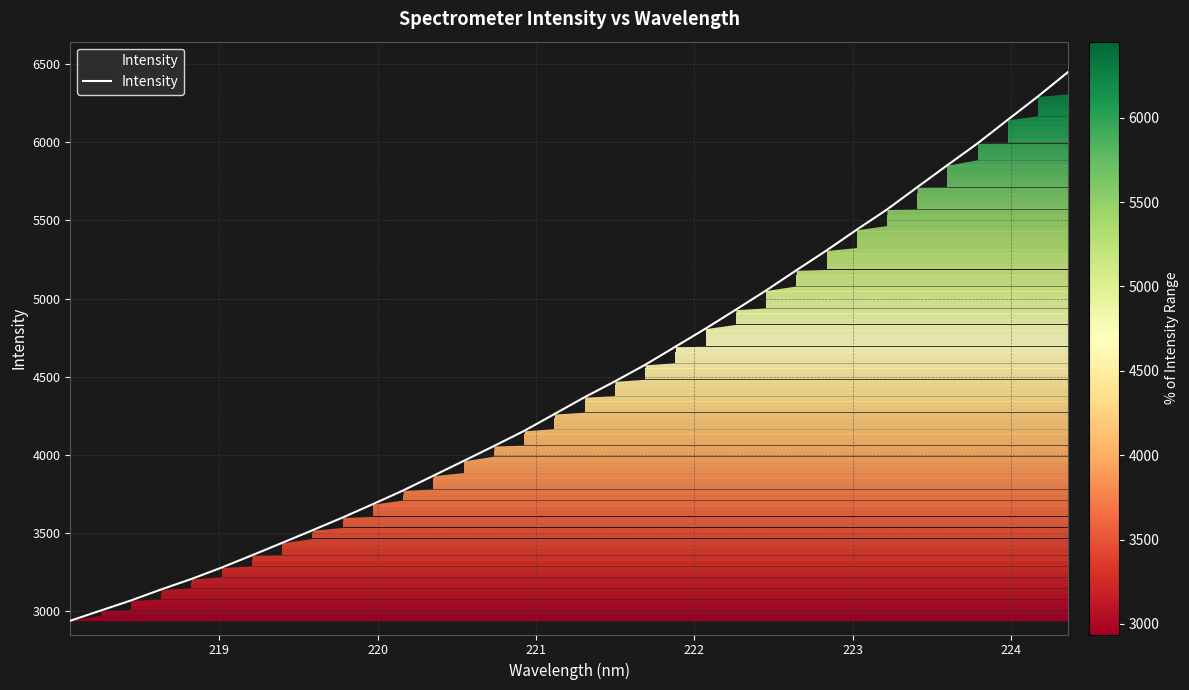

What is the difference between the maximum and minimum values?

3513.7